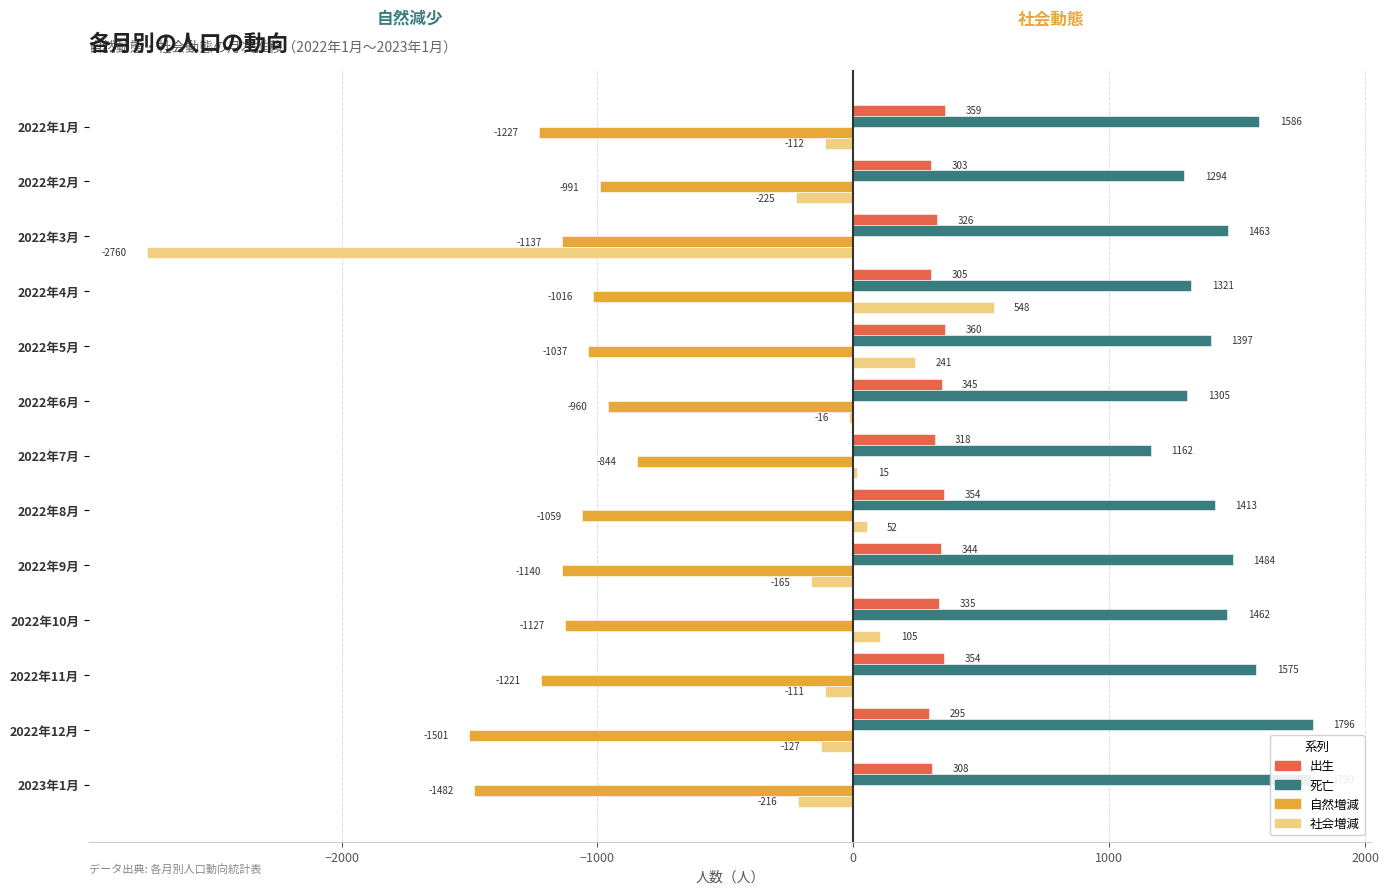

What is the highest value of the 死亡 series?

1796.0